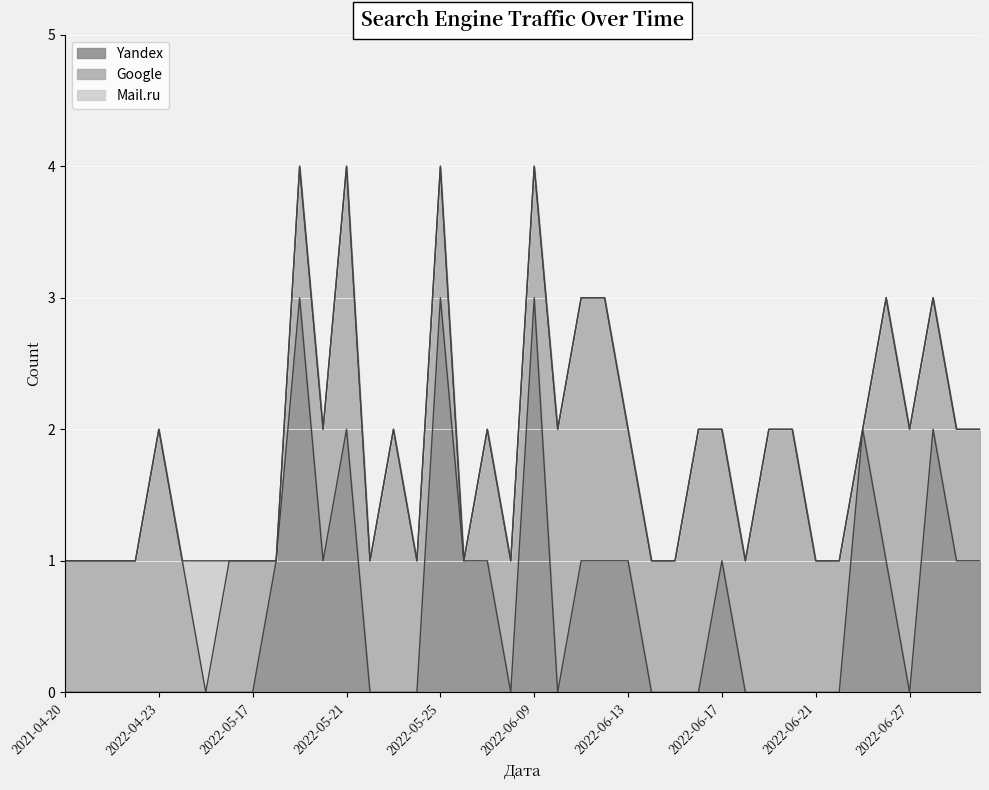

True or false: Google has more than 0 interior local peaks.

True